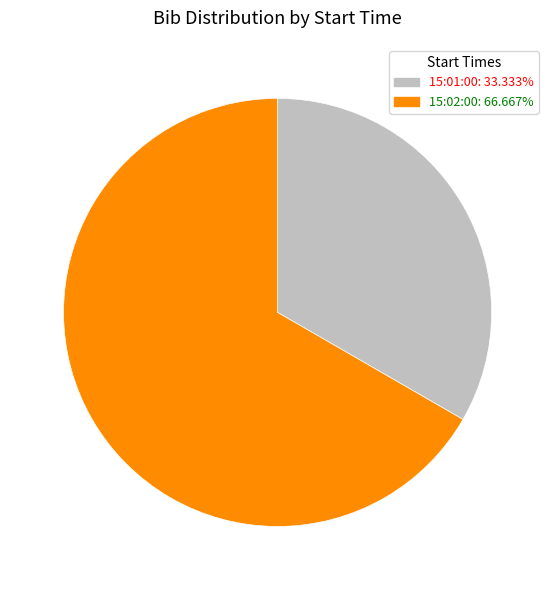

Count the number of slices in the pie.

2